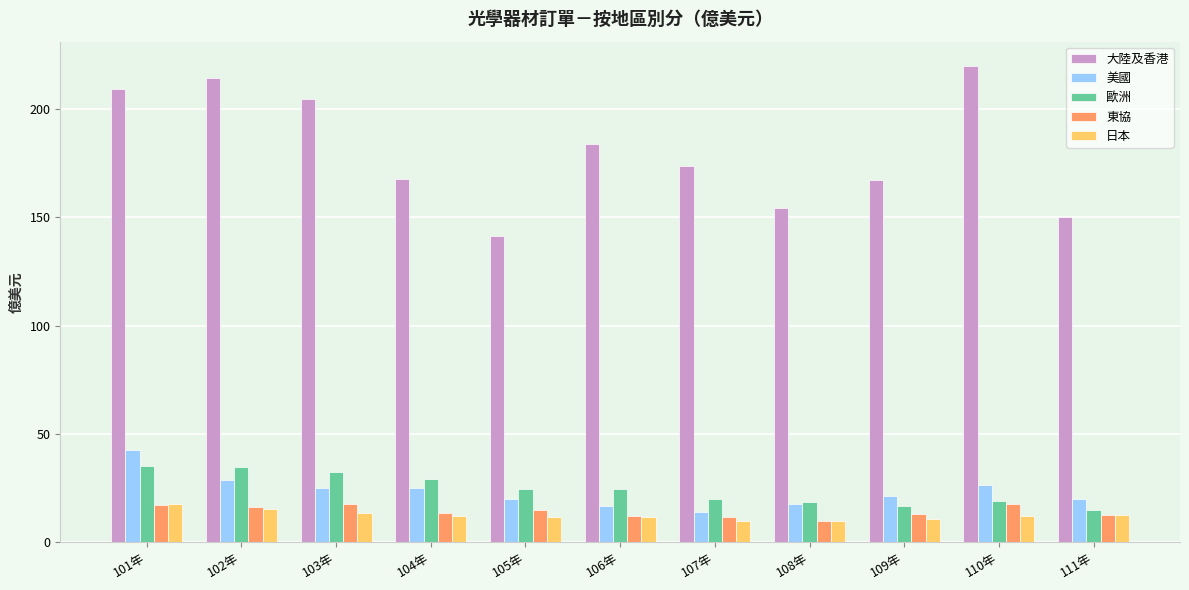

What is the approximate value of 美國 at 106年?

17.0